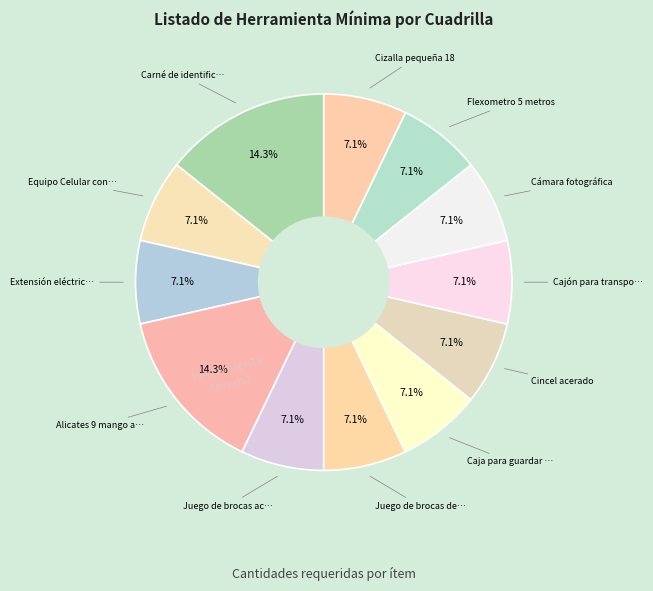

How many slices are in this pie chart?

12